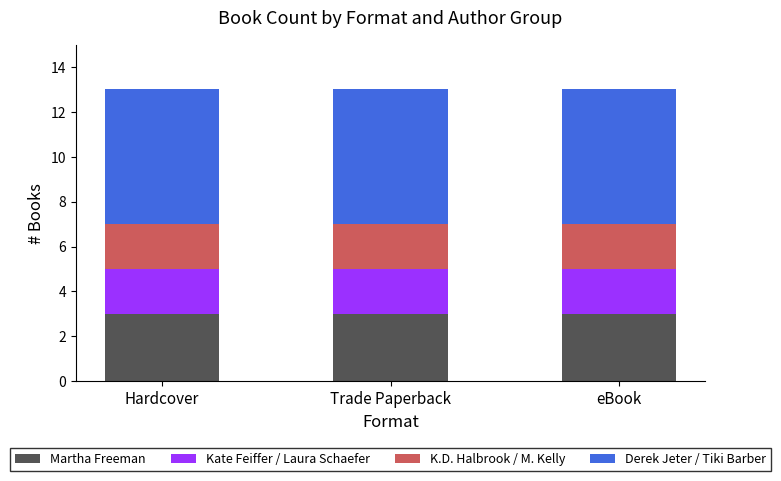

The Martha Freeman series shows 4 at Hardcover. True or false?

False